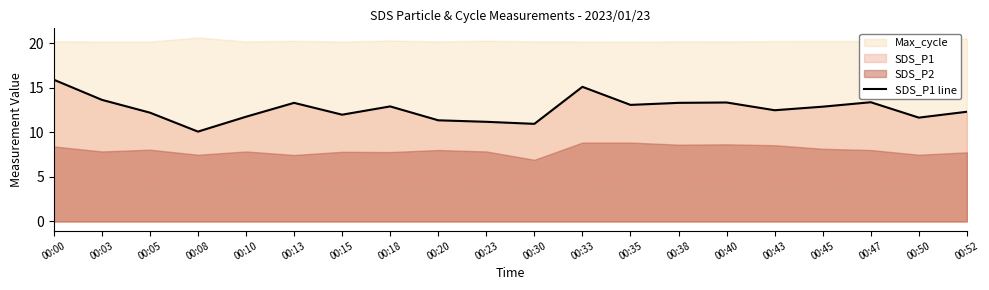

Does the chart have visible grid lines?

No